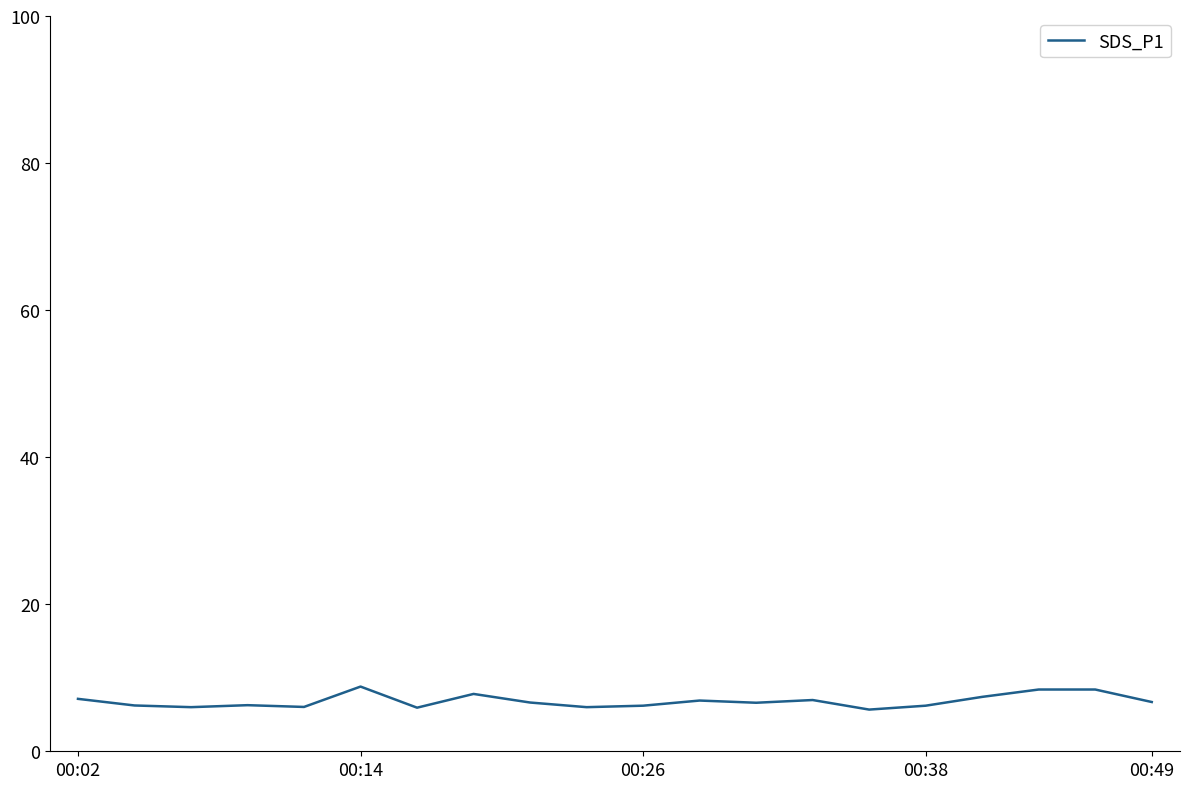

What is the maximum value shown in the chart?

8.8